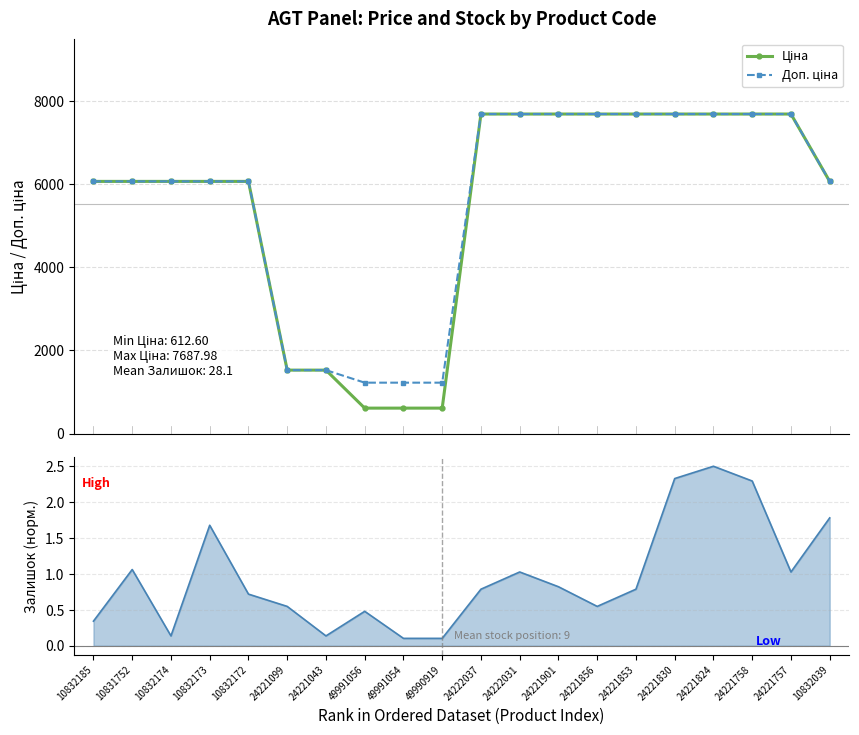

Reading left to right, transcribe all the data shown in this chart.

Ціна: 6067.2	6067.2	6067.2	6067.2	6067.2	1526.8	1526.8	612.6	612.6	612.6	7688.0	7688.0	7688.0	7688.0	7688.0	7688.0	7688.0	7688.0	7688.0	6067.2
Доп. ціна: 6067.2	6067.2	6067.2	6067.2	6067.2	1527.0	1527.0	1225.0	1225.0	1225.0	7688.0	7688.0	7688.0	7688.0	7688.0	7688.0	7688.0	7688.0	7688.0	6067.2